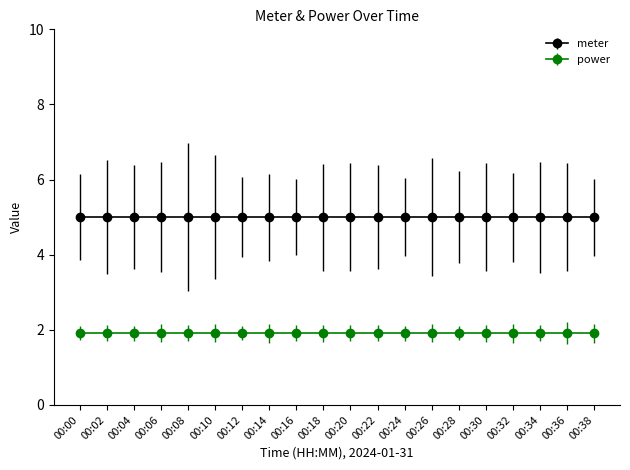

What is the value of the meter point at the 3rd from the left?

5.0